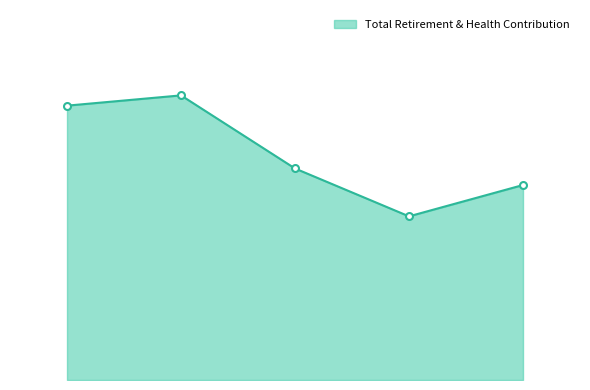

Does the chart display data point markers on the line(s)?

No